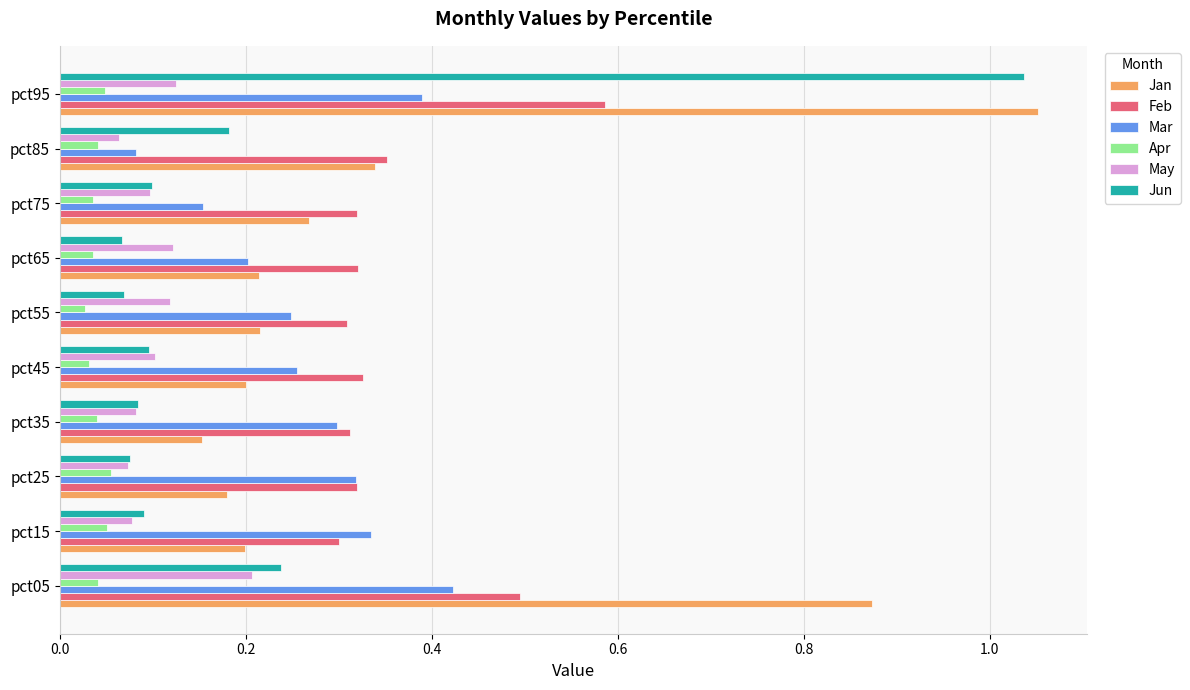

True or false: Feb has a value of 0.5 at pct05.

True